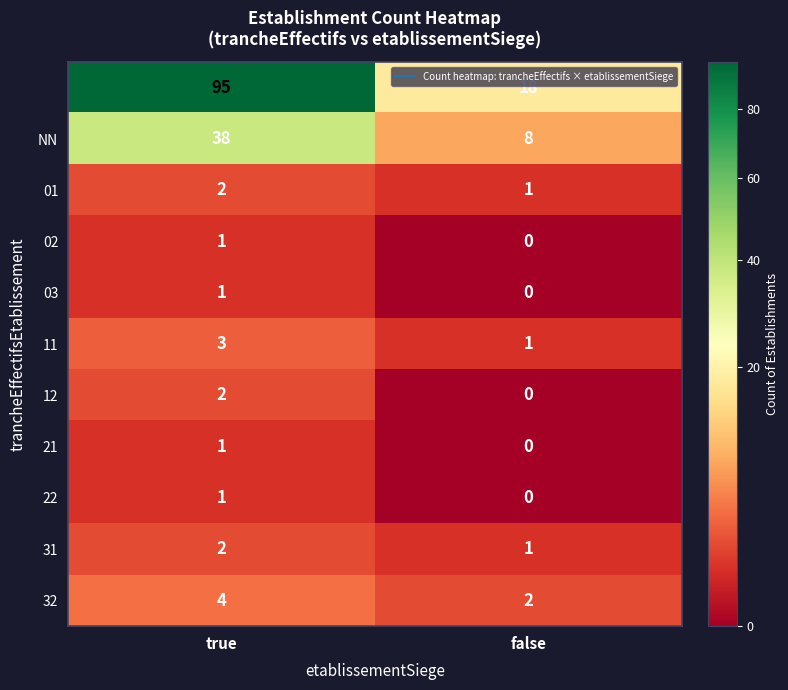

What is the difference between the highest and lowest values at true?

94